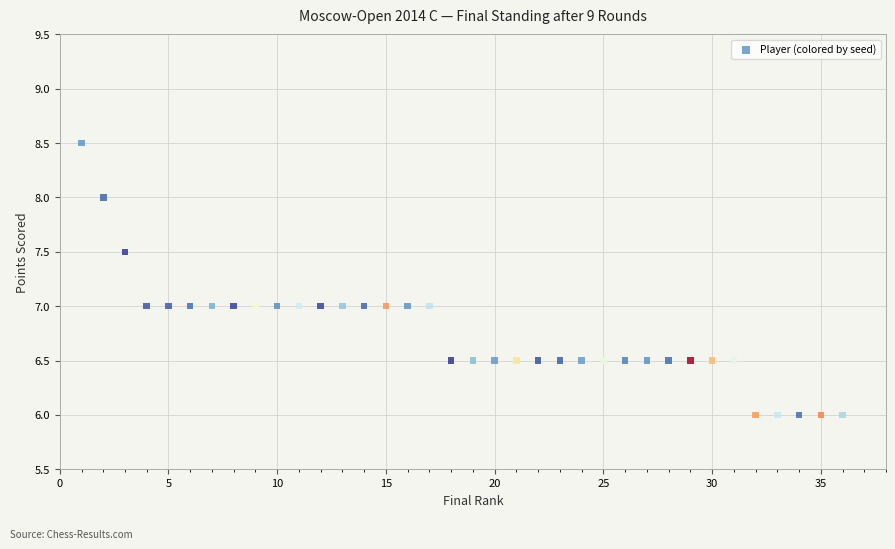

What is the range of X values (max minus min)?

35.0